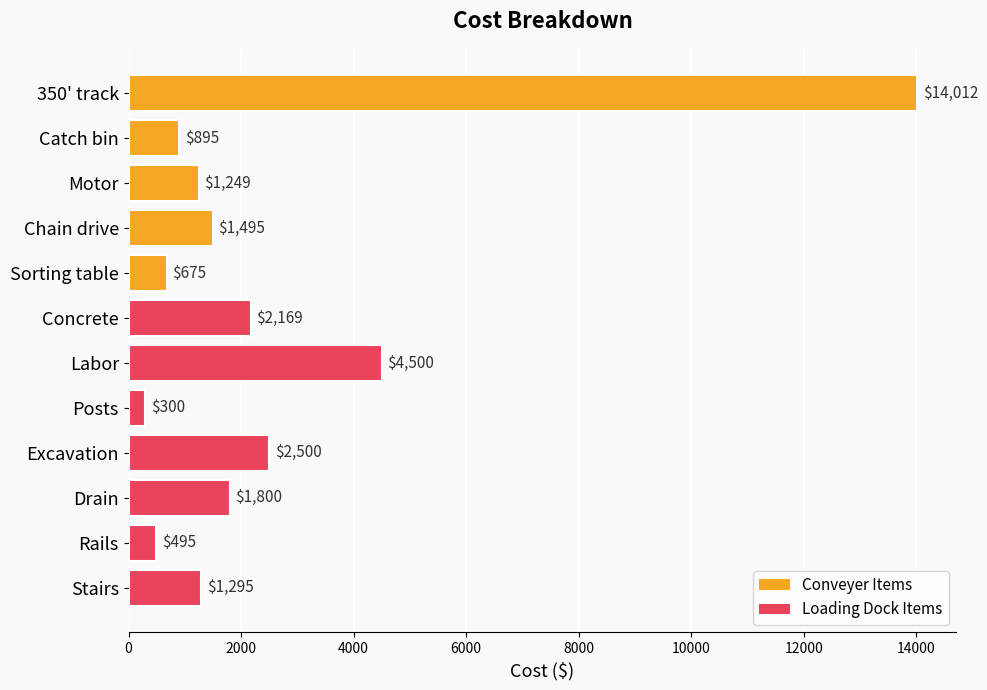

What is the difference between the maximum and minimum values?

13712